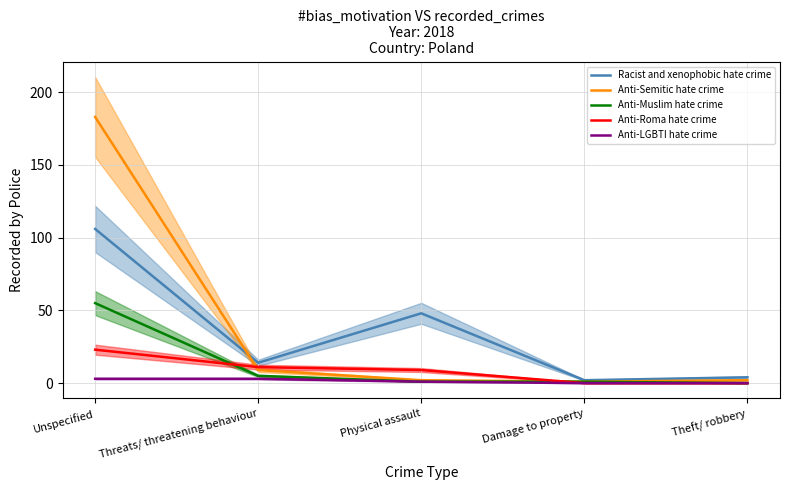

At which category is the sum across all series the highest?

Unspecified